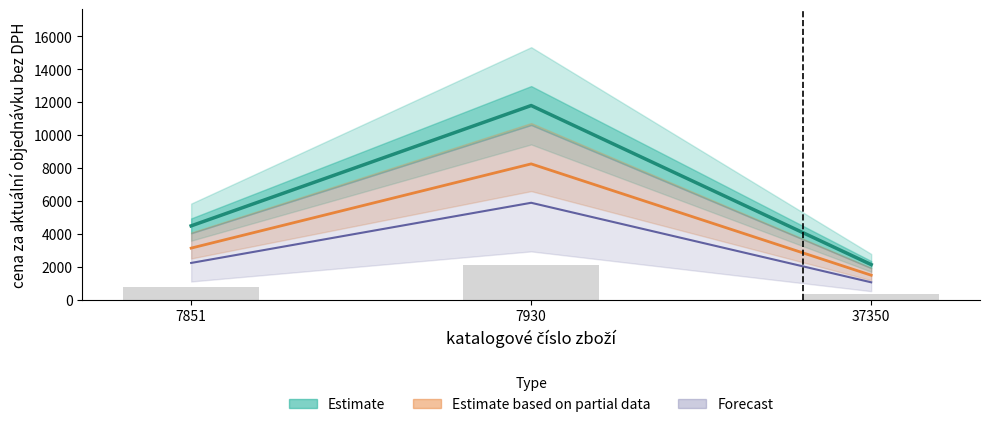

Reading left to right, extract all data points from this chart.

4500	11800	2150